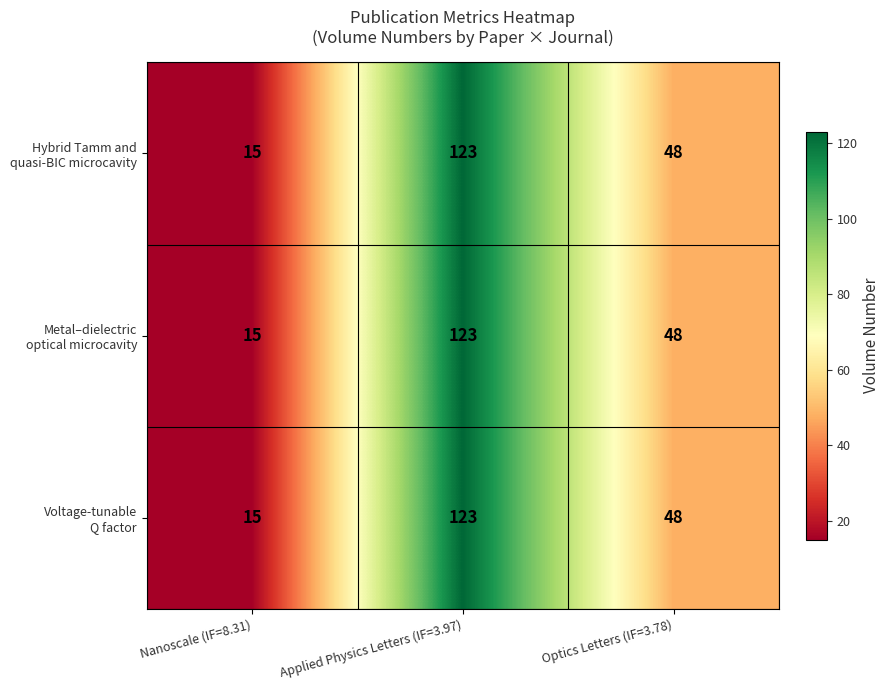

What is the total value across all series at Applied Physics Letters (IF=3.97)?

369